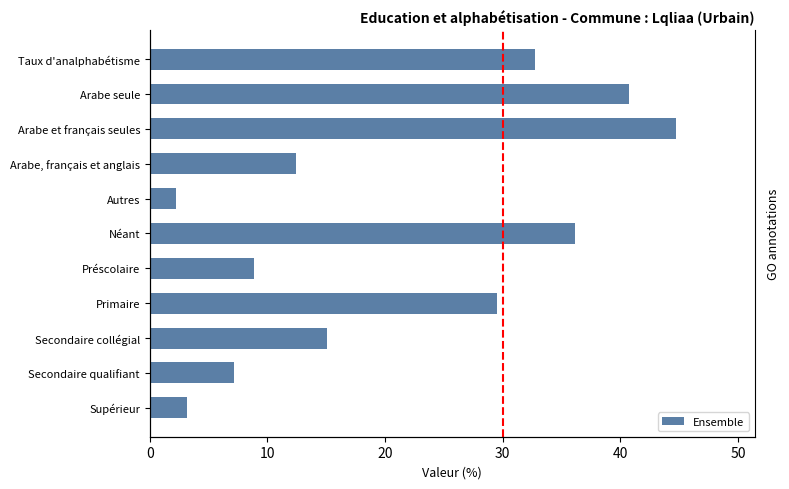

Reading right to left, extract all data points from this chart.

3.2	7.2	15.1	29.5	8.9	36.1	2.2	12.4	44.7	40.7	32.7